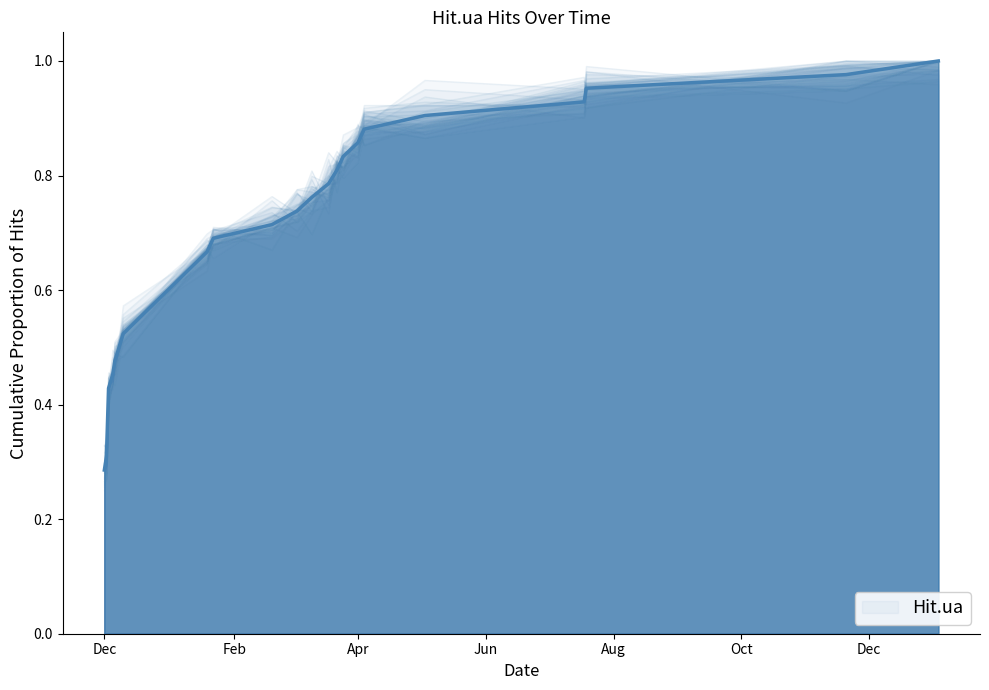

What is the difference between the maximum and minimum values?

0.7